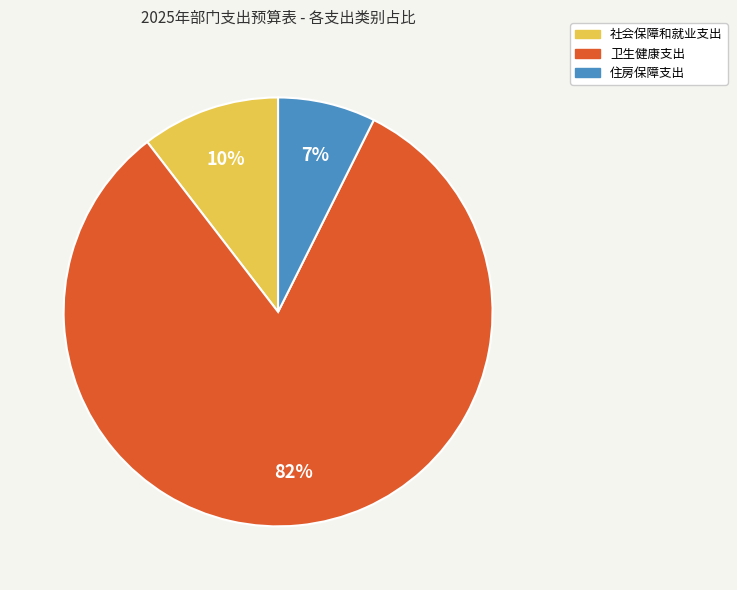

Is there any slice that represents more than half of the pie?

Yes